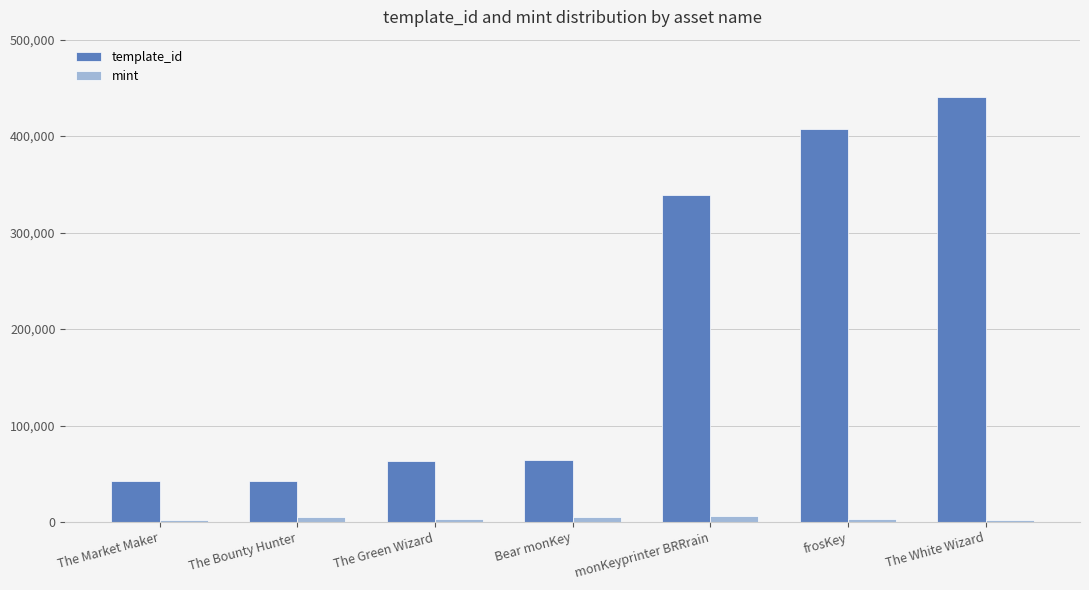

Read the mint value at The Green Wizard, to the nearest 10.

3520